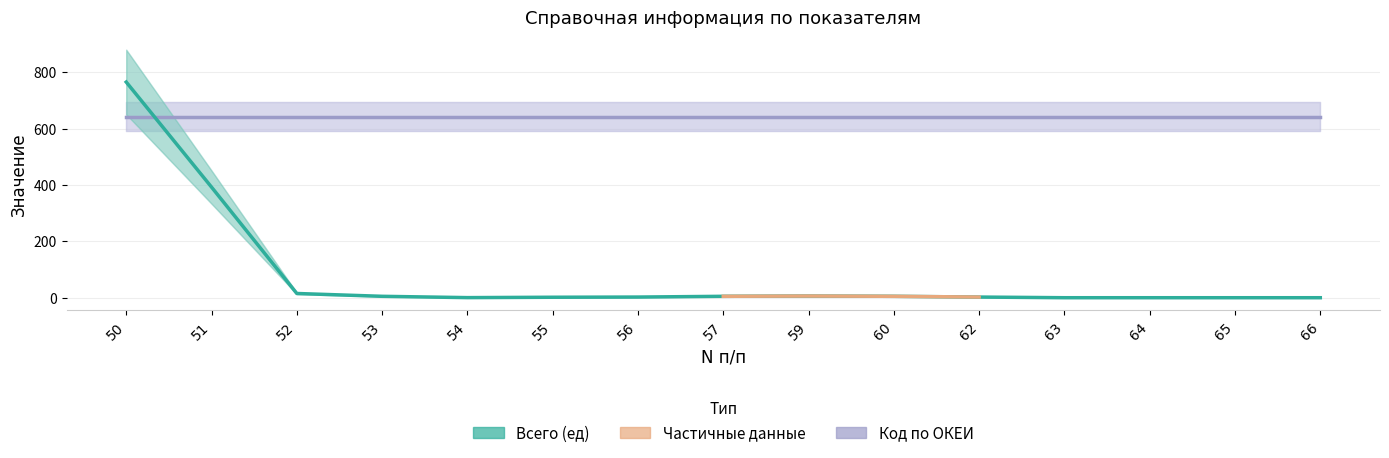

What is the sum of all Всего (ед) values?

1200